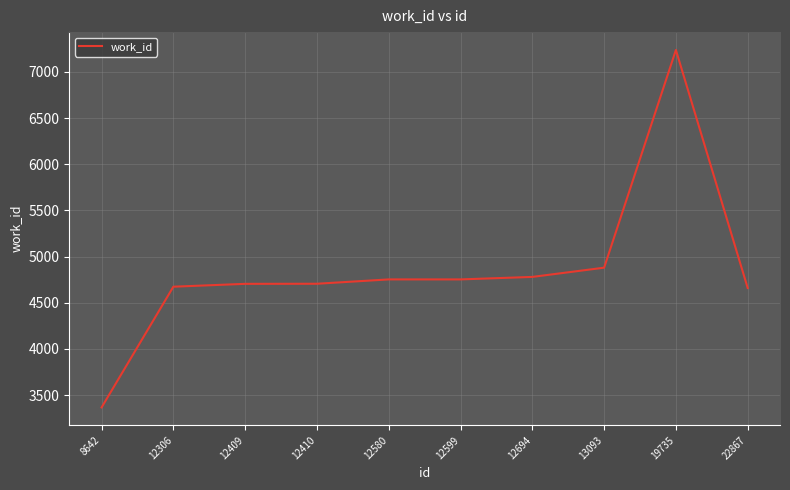

Which label corresponds to the smallest value in the chart?

8642